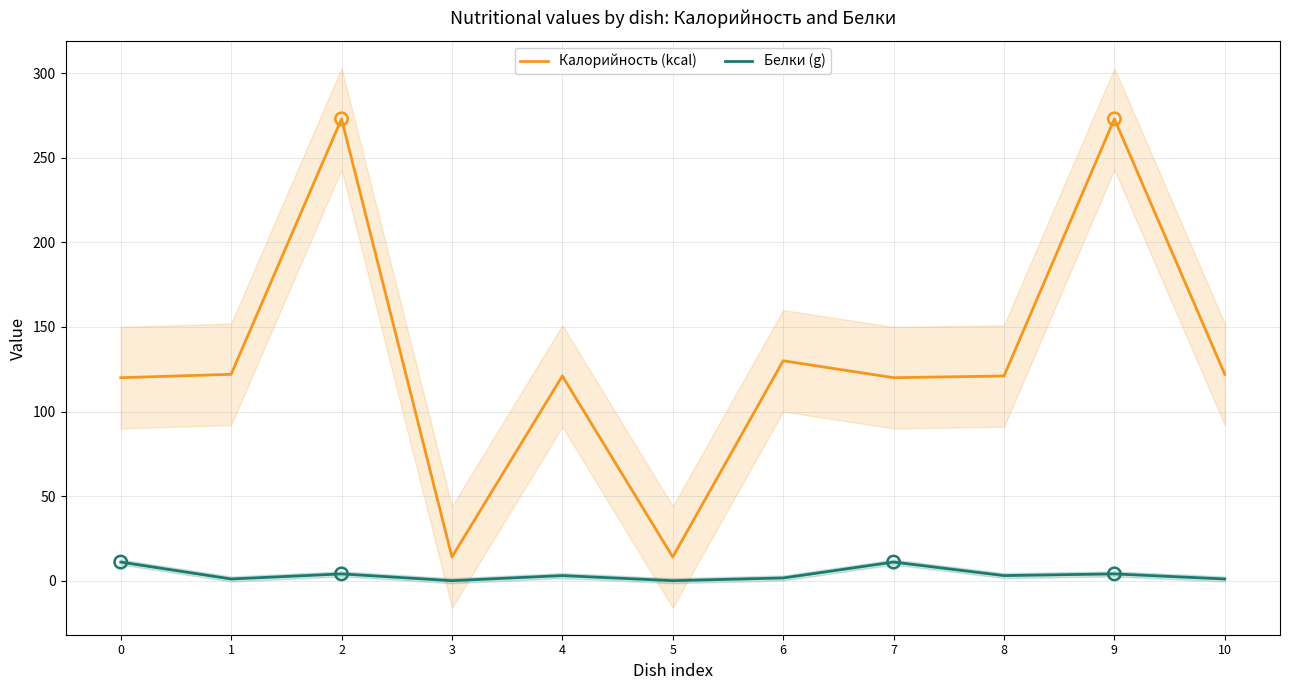

At which category is the sum across all series the highest?

2